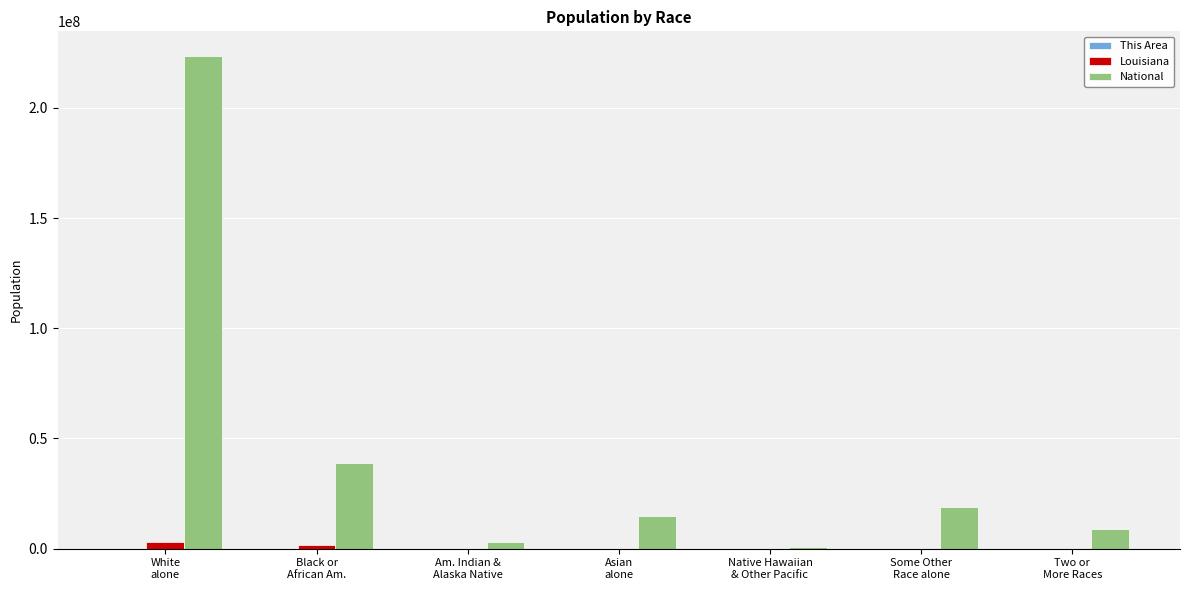

What is the sum of all Louisiana values?

4533372